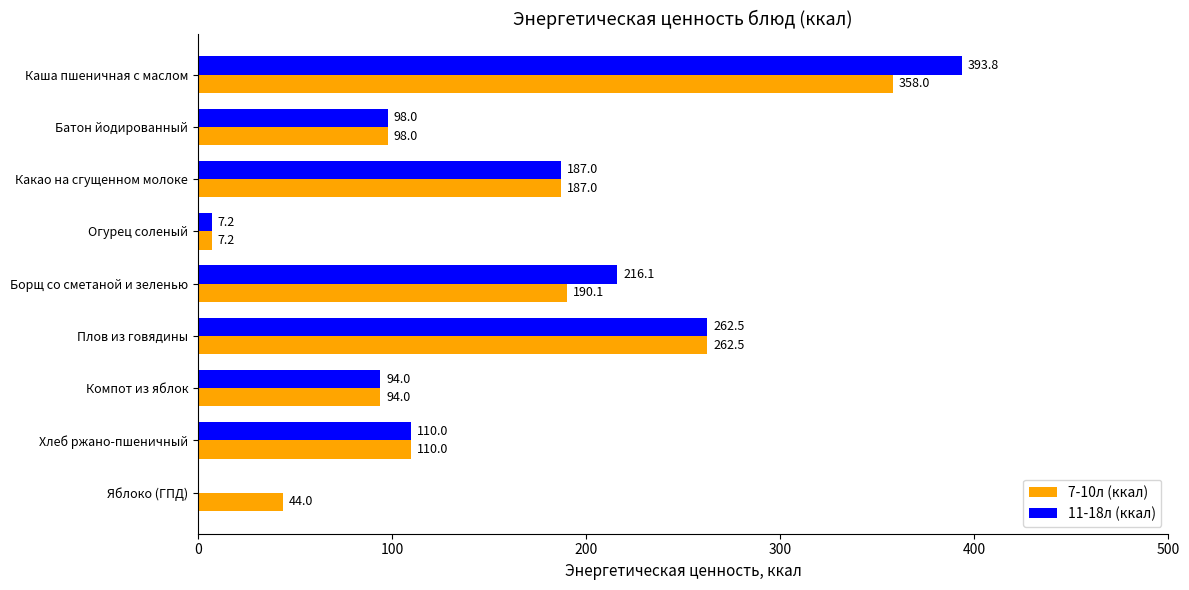

Which series changed the most between Каша пшеничная с маслом and Яблоко (ГПД)?

11-18л (ккал)